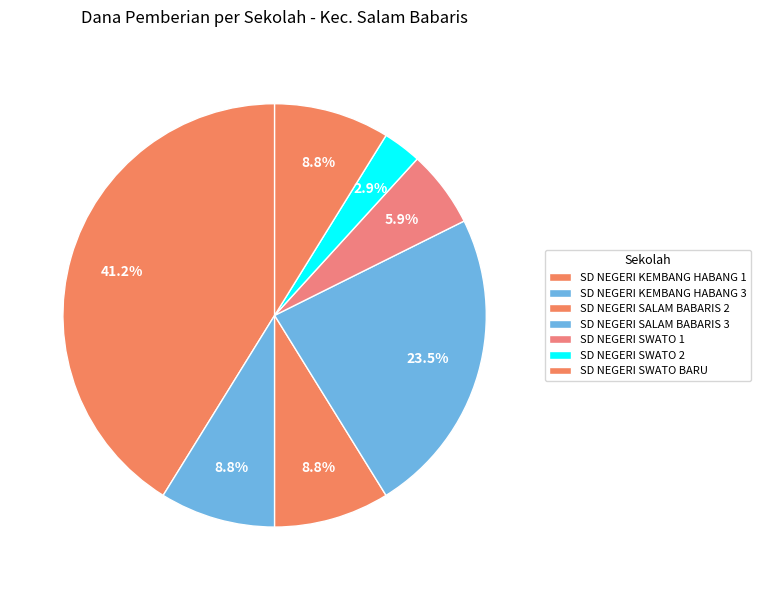

What is the ratio of the value at SD NEGERI SWATO 2 to the value at SD NEGERI SWATO 1?

0.5